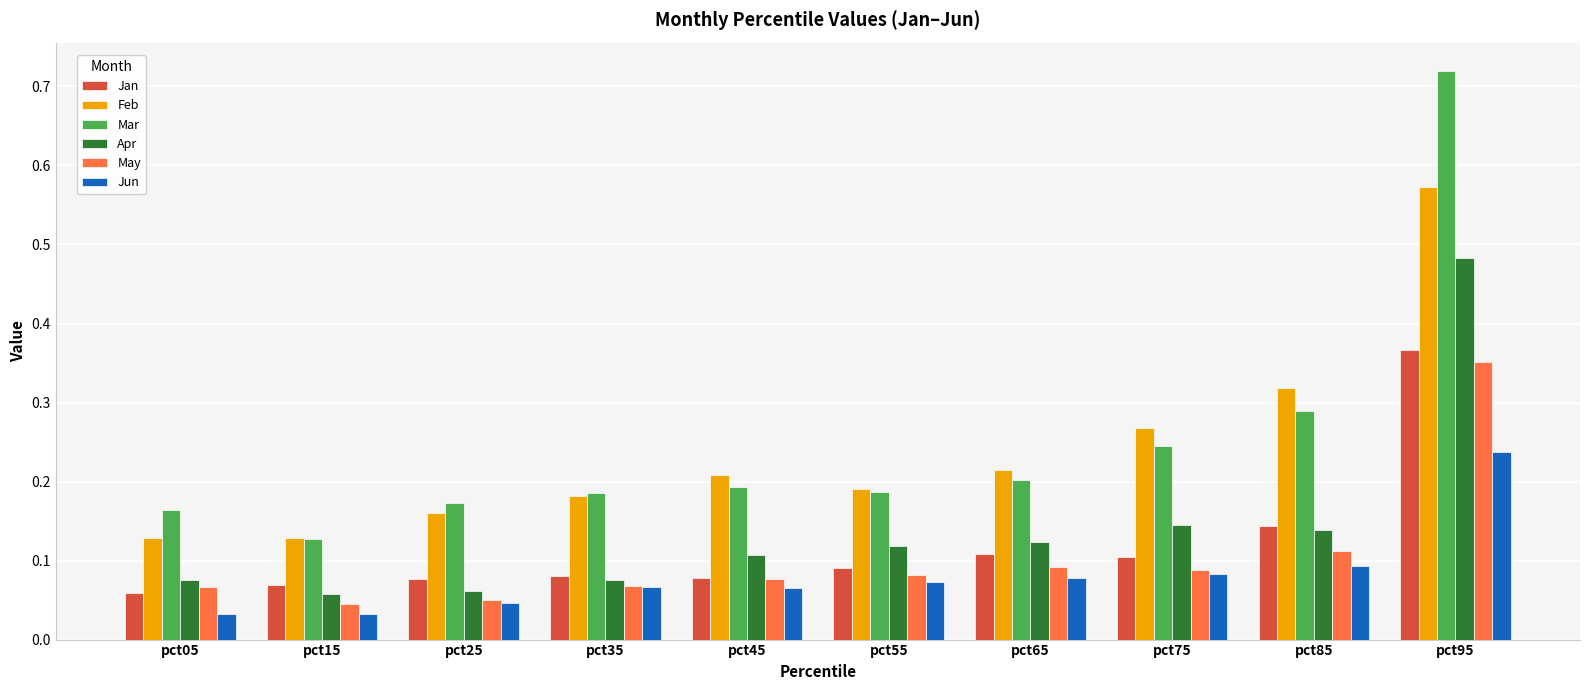

Is the value of Jan at pct65 greater than the value of Feb at pct45?

No